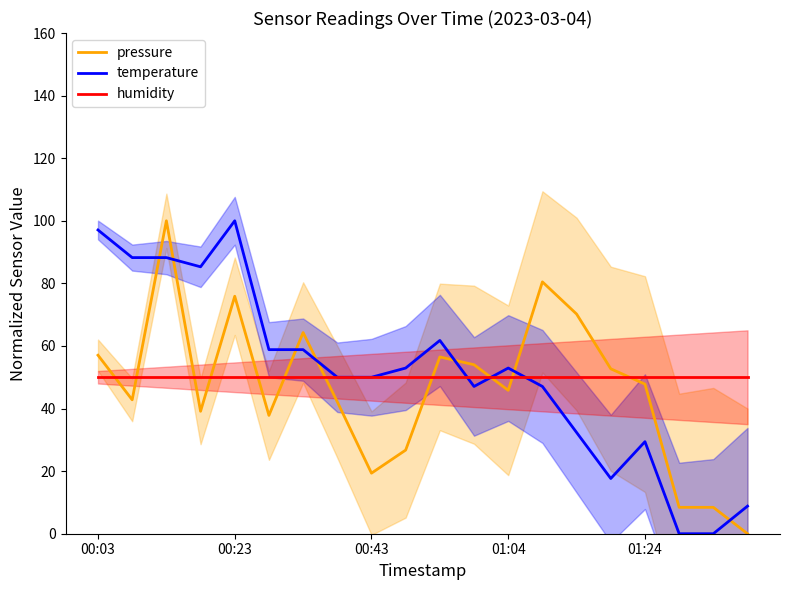

Which has a higher value, 13 or 17?

13